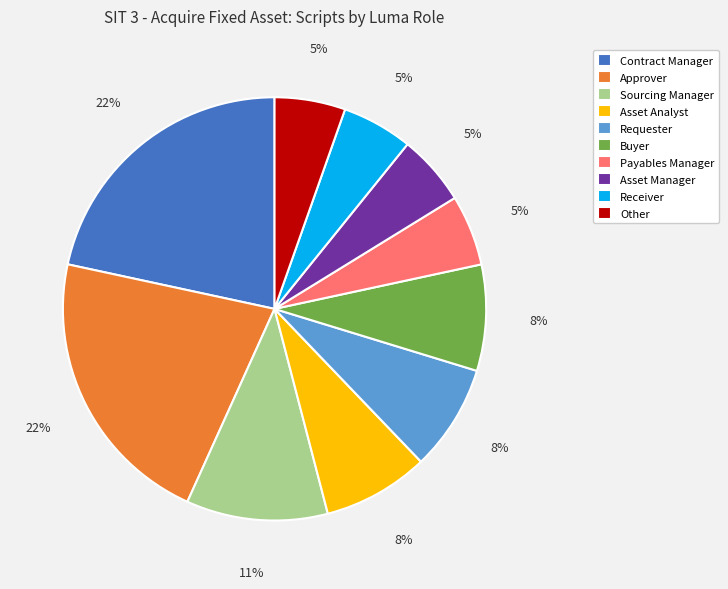

True or false: Receiver accounts for 1% of the total.

False